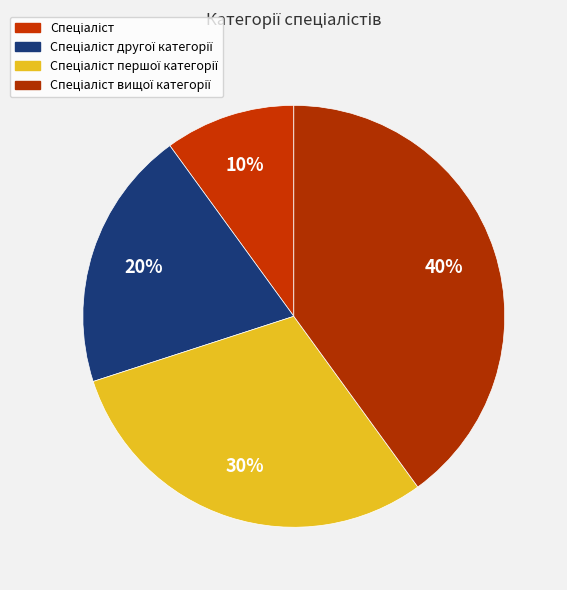

How many segments does this pie chart have?

4